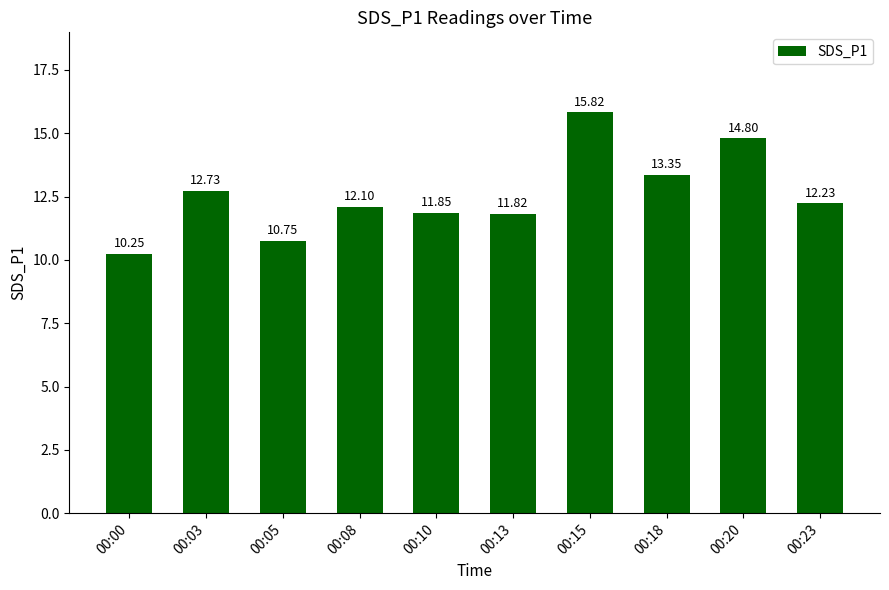

What is the change in value from 00:08 to 00:15?

+3.7